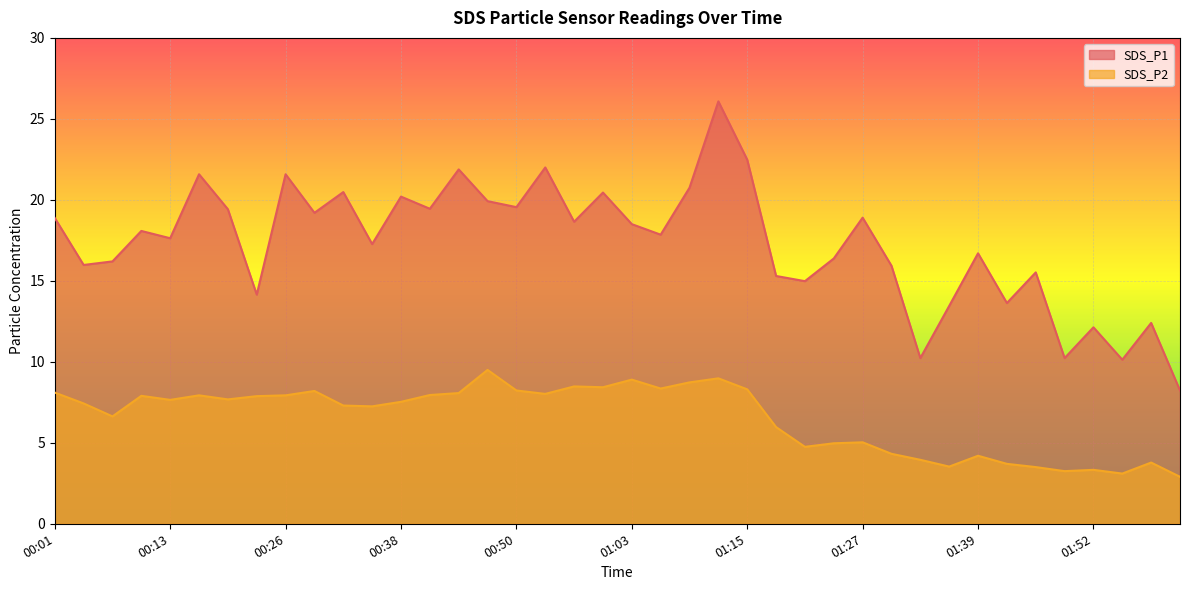

Is the value of SDS_P2 at 00:38 greater than the value of SDS_P1 at 01:30?

No